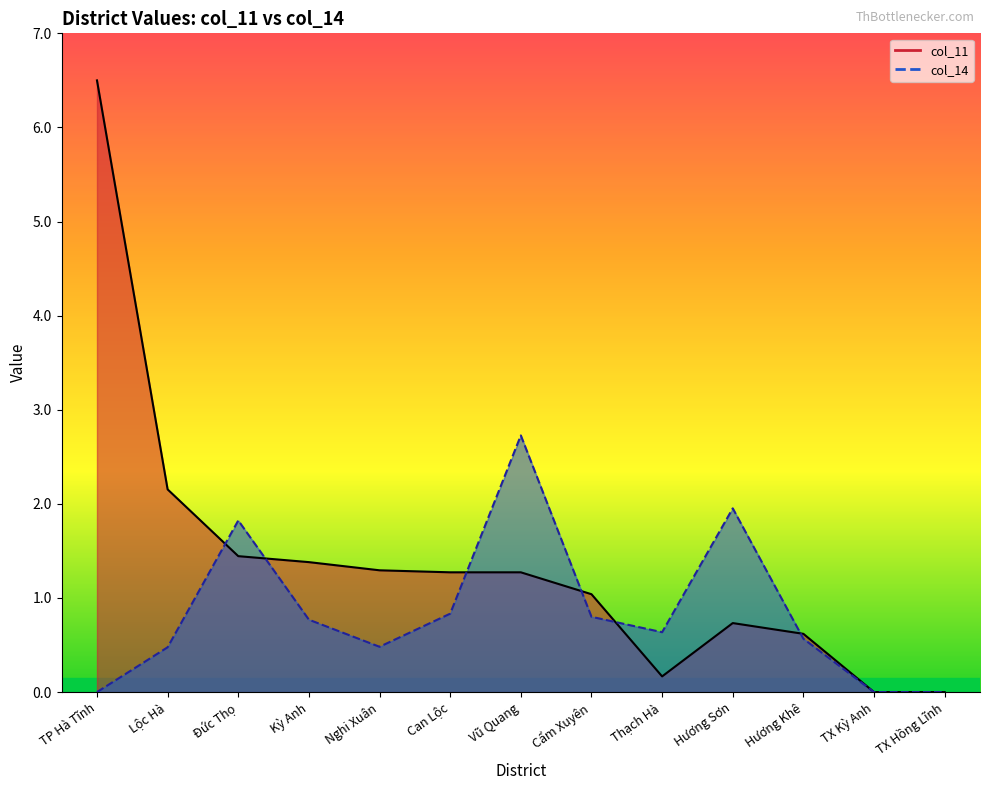

At which category is the sum across all series the highest?

TP Hà Tĩnh